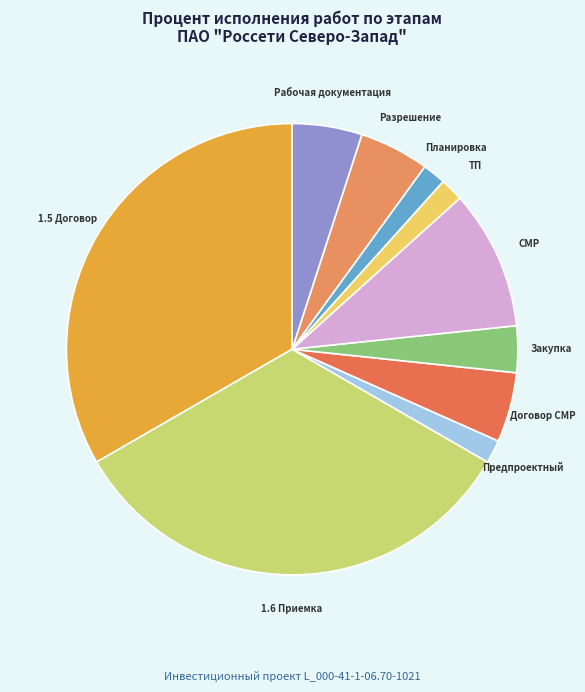

Count the number of slices in the pie.

10